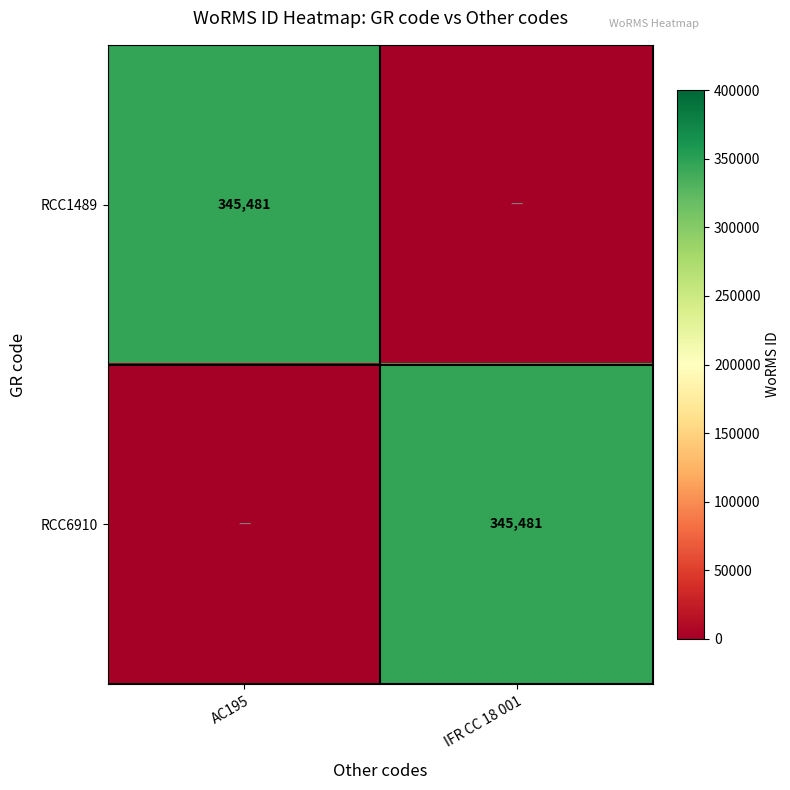

What is the difference between the highest and lowest values at IFR CC 18 001?

345481